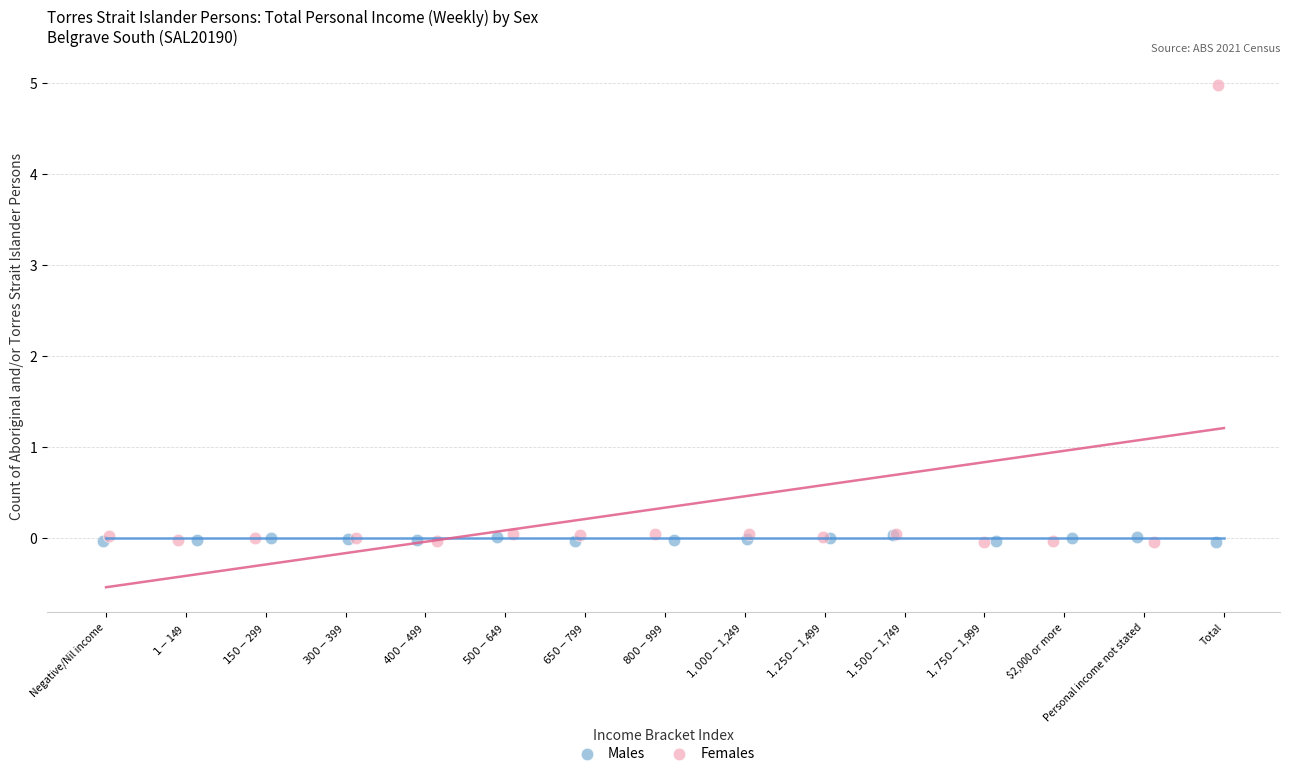

Which series has the widest spread of Y values?

Females